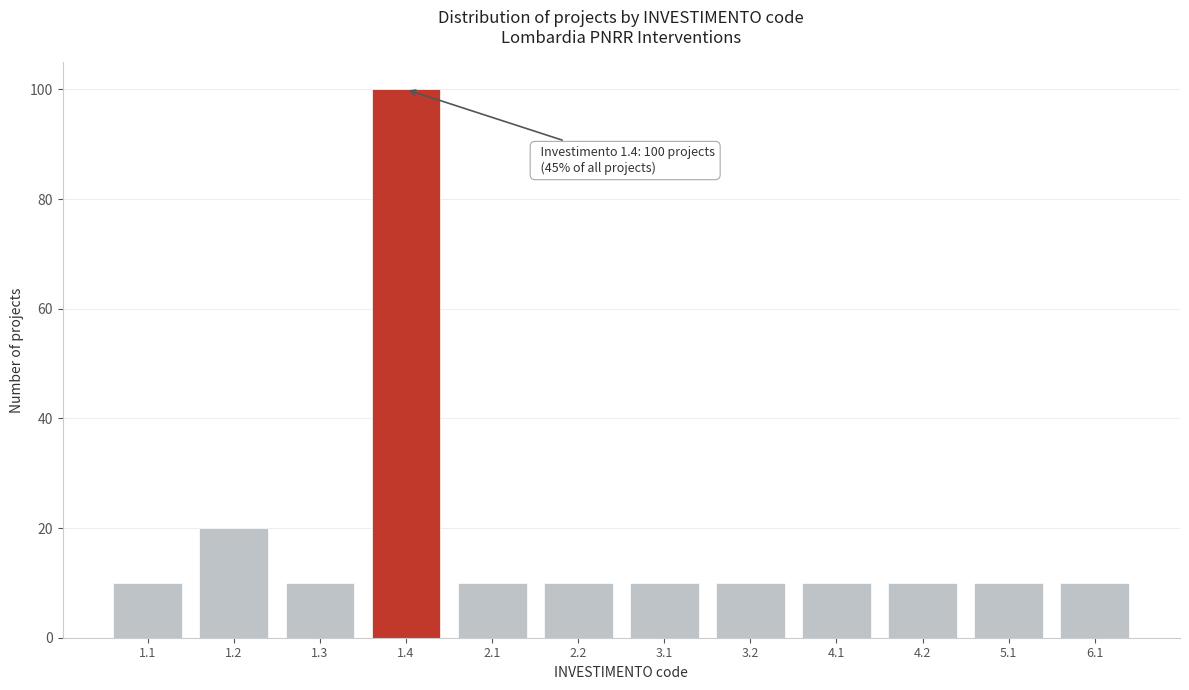

Reading left to right, transcribe all the data shown in this chart.

10	20	10	100	10	10	10	10	10	10	10	10